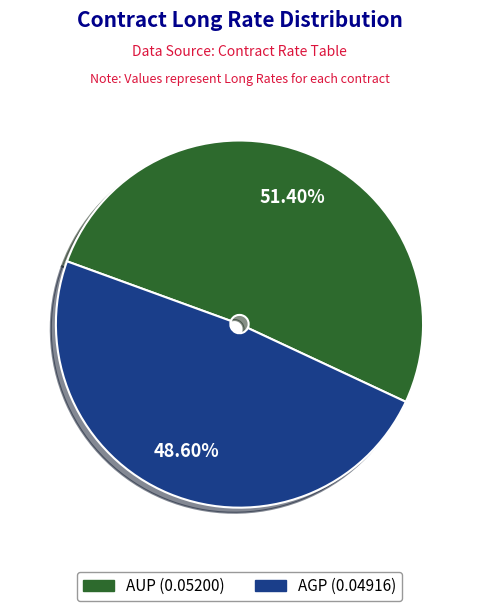

What percentage is the AGP slice, to the nearest percent?

49%